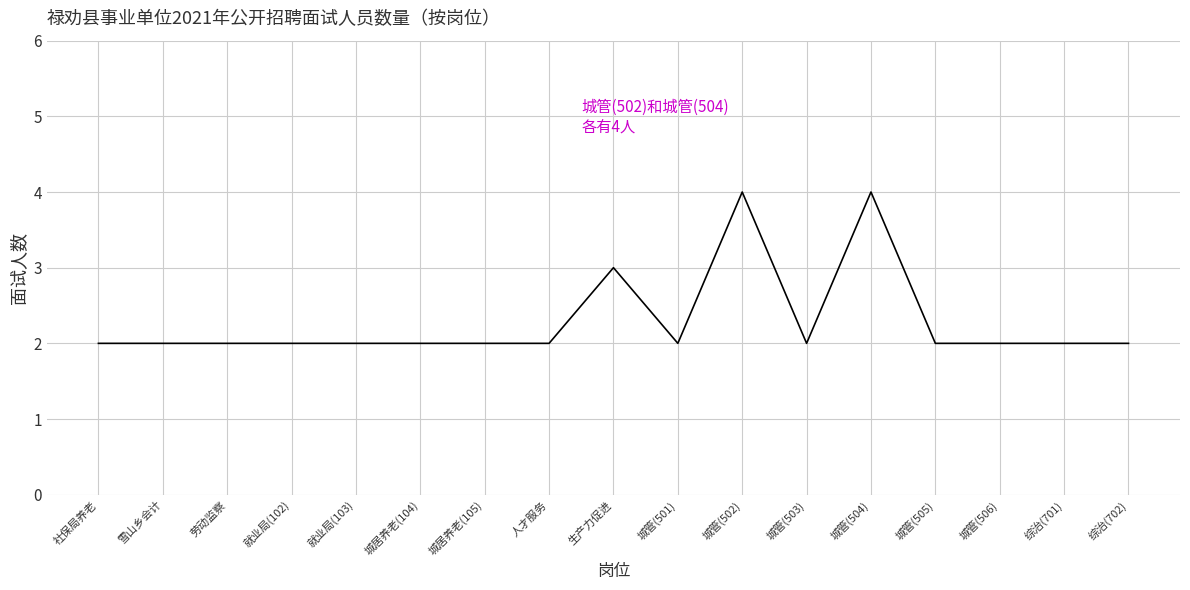

The value at 生产力促进 is 3. True or false?

True